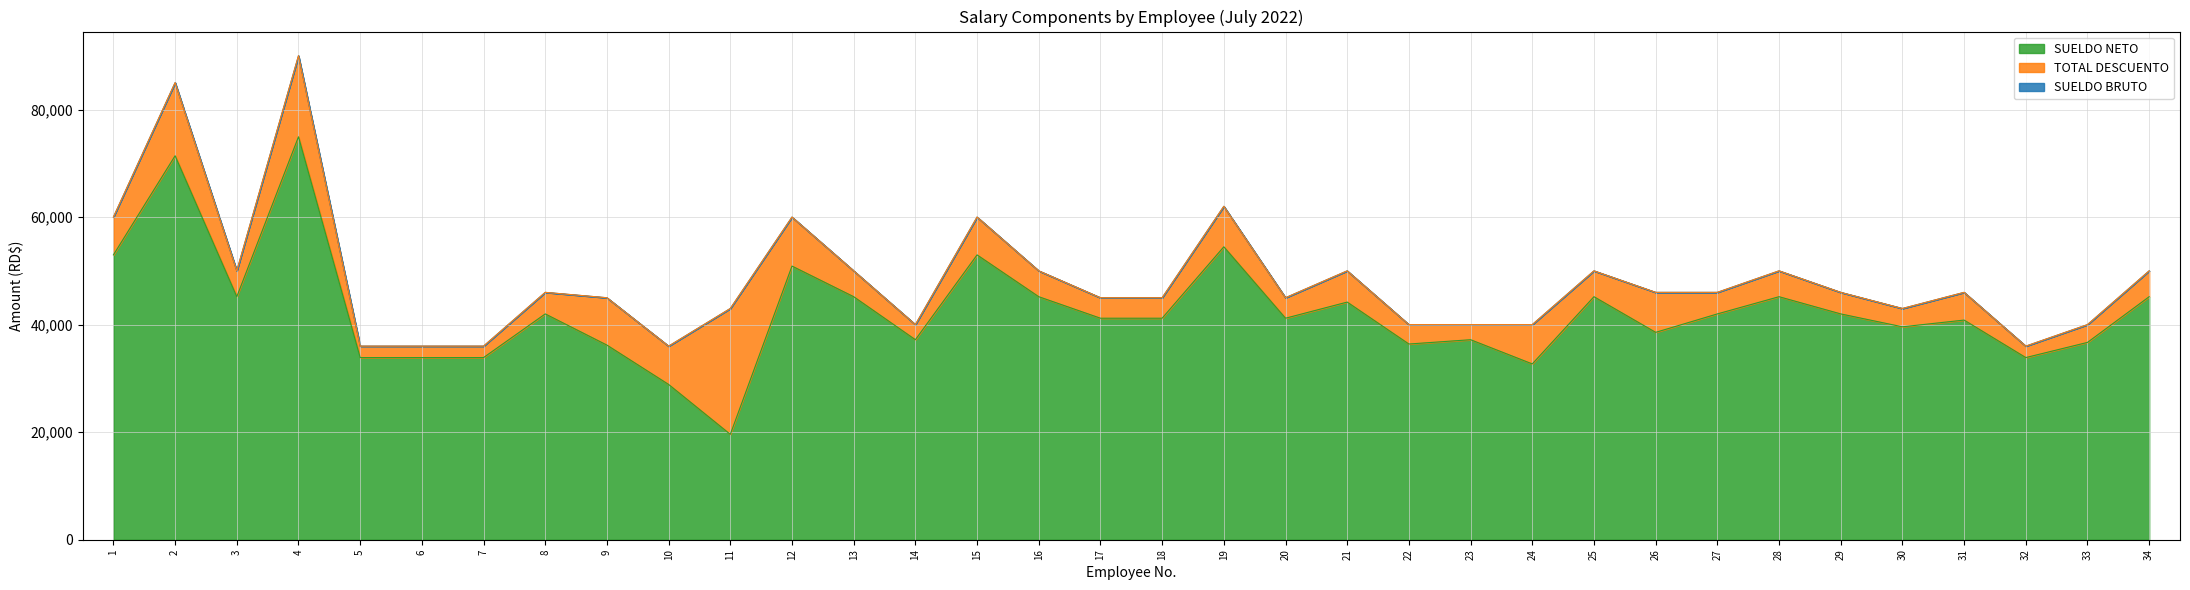

Reading left to right, extract all data points from this chart.

SUELDO BRUTO: 60000.0	85000.0	50000.0	90000.0	36000.0	36000.0	36000.0	46000.0	45000.0	36000.0	43000.0	60000.0	50000.0	40000.0	60000.0	50000.0	45000.0	45000.0	62000.0	45000.0	50000.0	40000.0	40000.0	40000.0	50000.0	46000.0	46000.0	50000.0	46000.0	43000.0	46000.0	36000.0	40000.0	50000.0
SUELDO NETO: 52967.3	71399.5	45191.0	74927.9	33872.4	33872.4	33872.4	41991.9	36192.2	28872.4	19592.6	50887.2	45191.0	37193.3	52967.3	45191.0	41192.2	41192.2	54472.8	41192.2	44191.0	36393.3	37193.3	32693.3	45191.0	38562.5	41991.9	45191.0	41991.9	39592.6	40844.3	33872.4	36693.3	45191.0